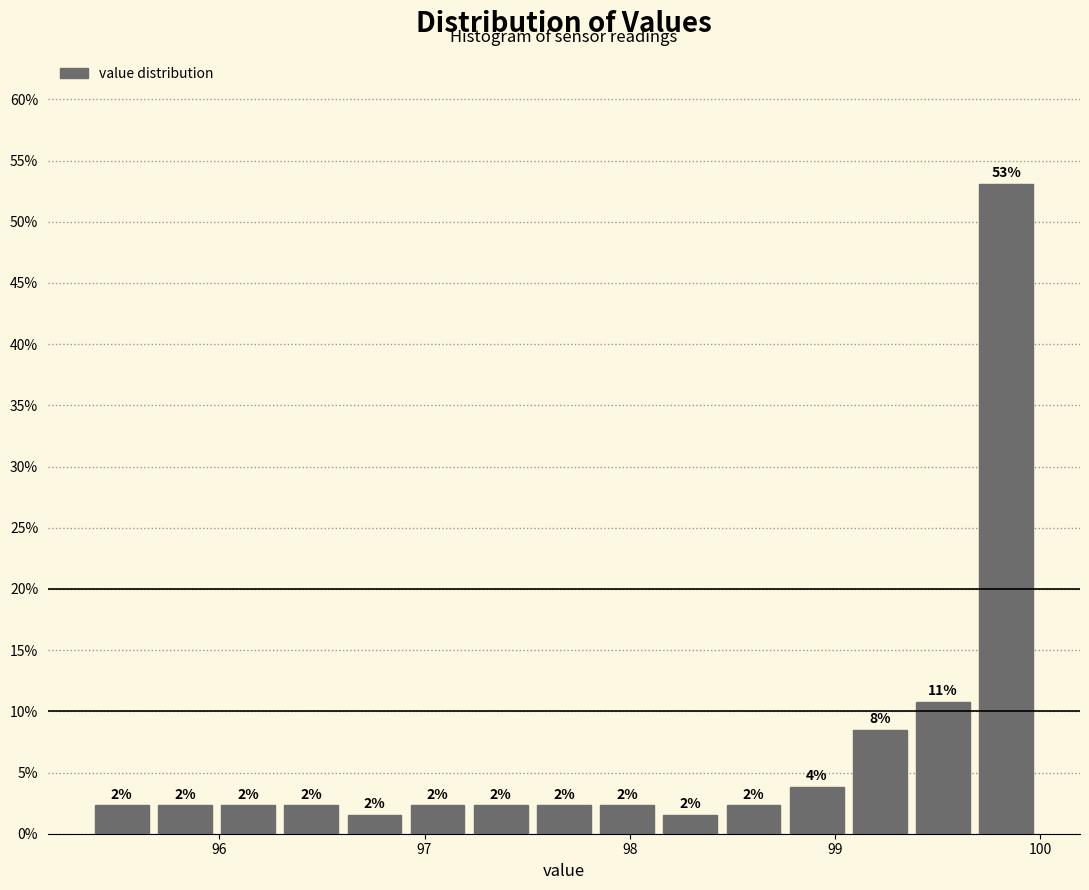

Around what value on the x-axis is the tallest bar? Give the approximate position of its centre, as read against the axis.

99.8